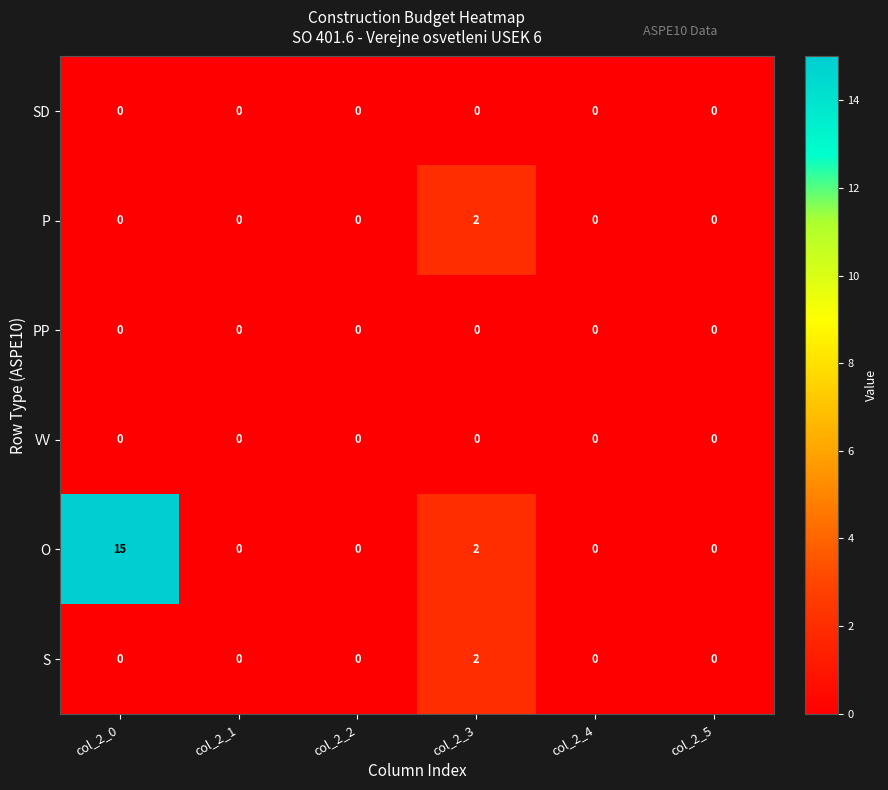

What is the greatest value displayed?

15